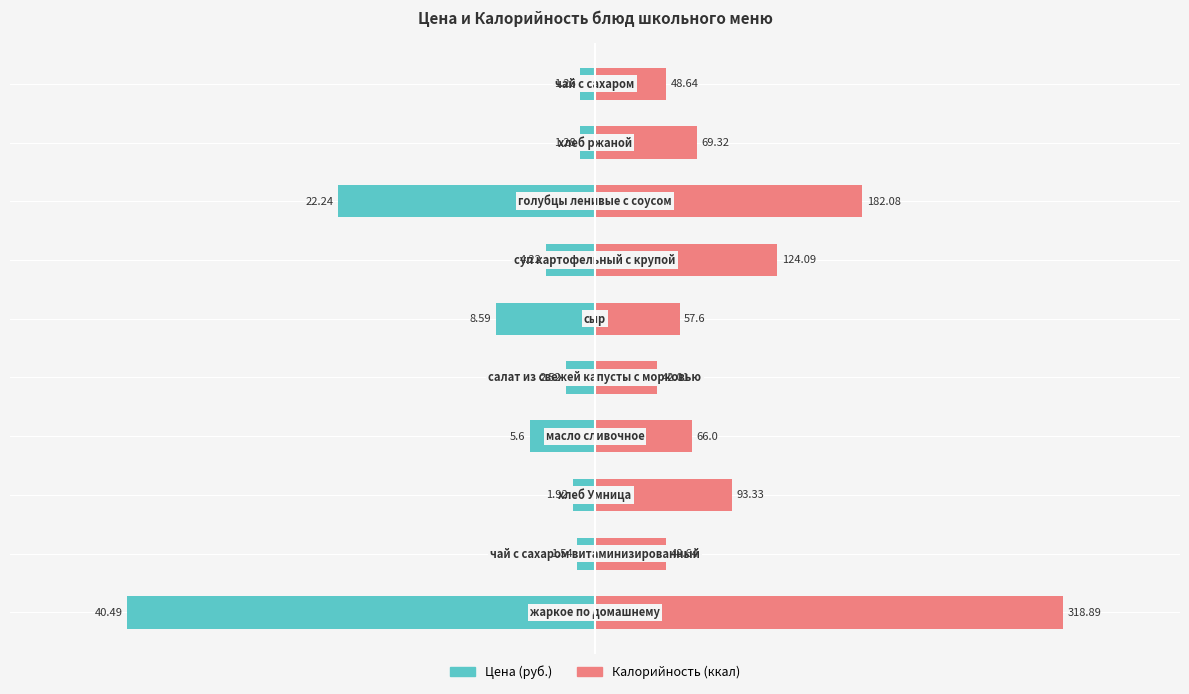

The Цена series shows -0.2 at 3. True or false?

False